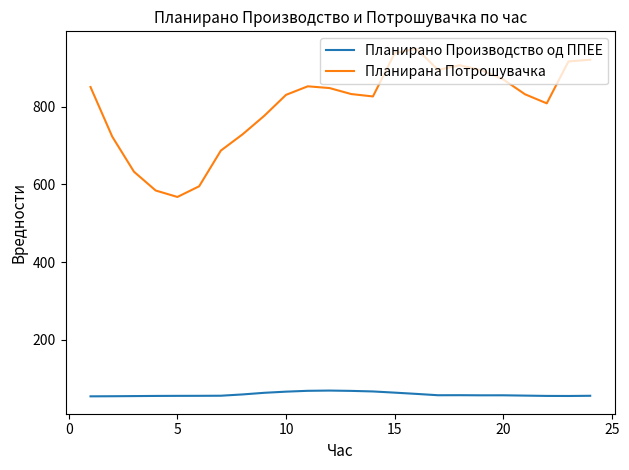

Which series has the widest spread of values?

Планирана Потрошувачка